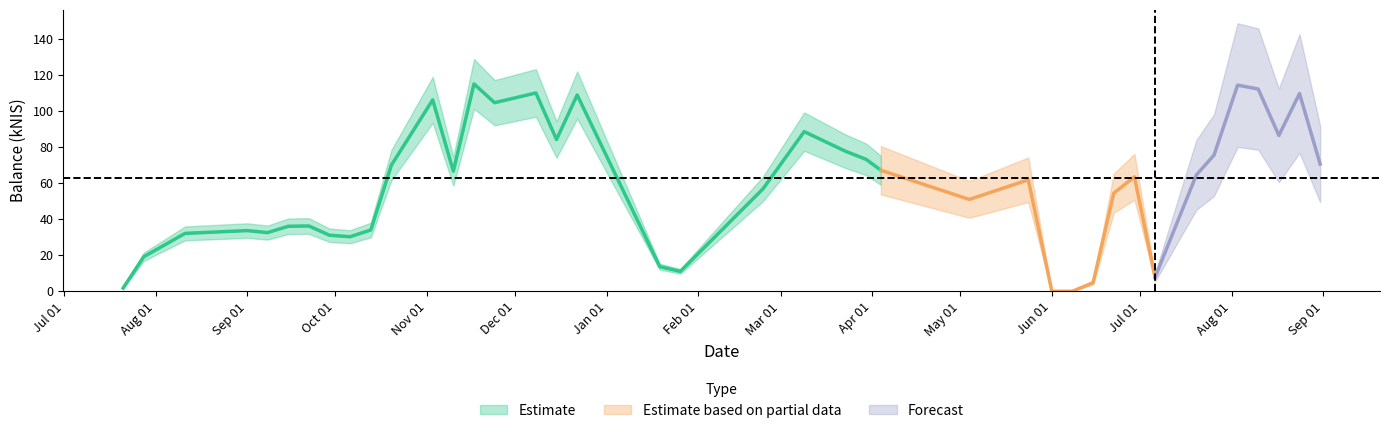

What is the sum of the values at 2023-07-20 and 2023-07-06?

72.1